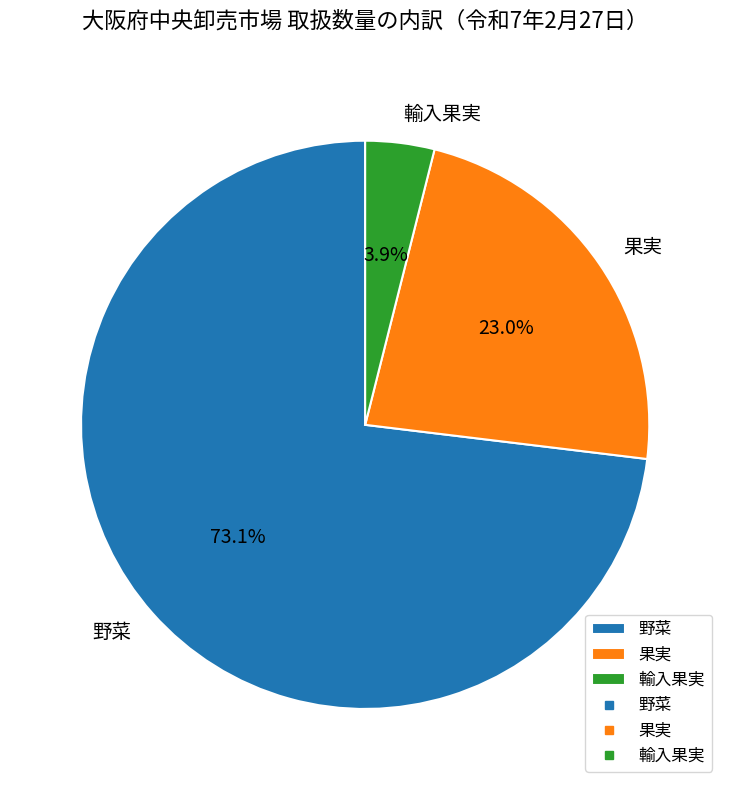

Which category has the biggest portion of the pie?

野菜